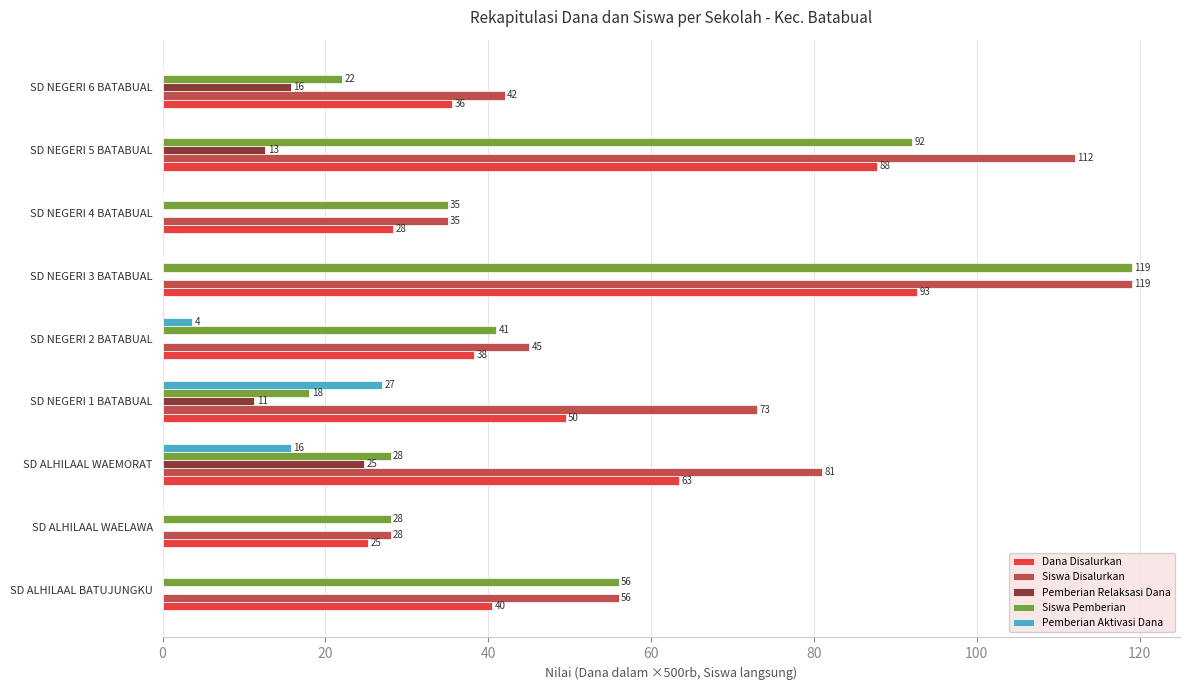

What value does the Siswa Disalurkan series have at SD NEGERI 3 BATABUAL?

119.0